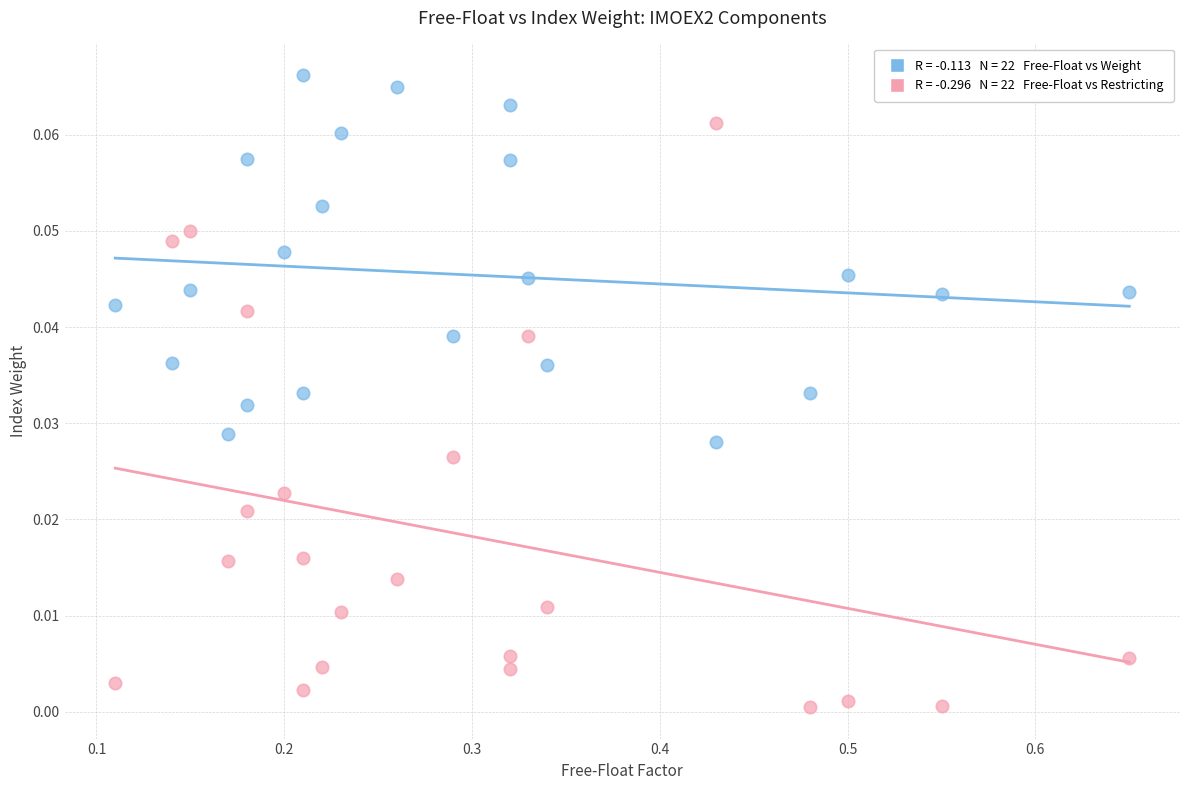

Across all data points, what is the range of X values (max minus min)?

0.5